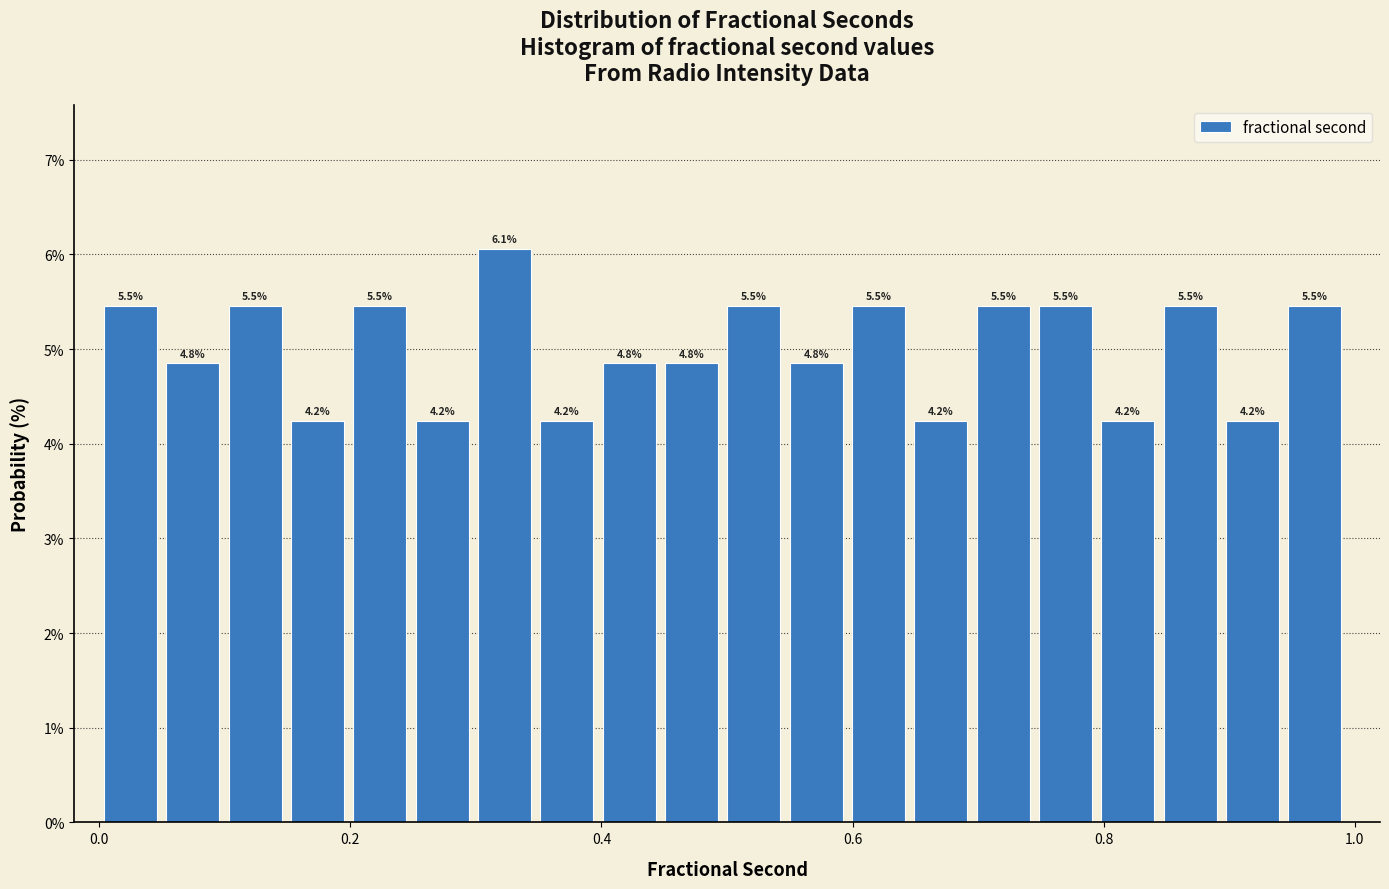

Around what value on the x-axis is the tallest bar? Give the approximate position of its centre, as read against the axis.

0.32